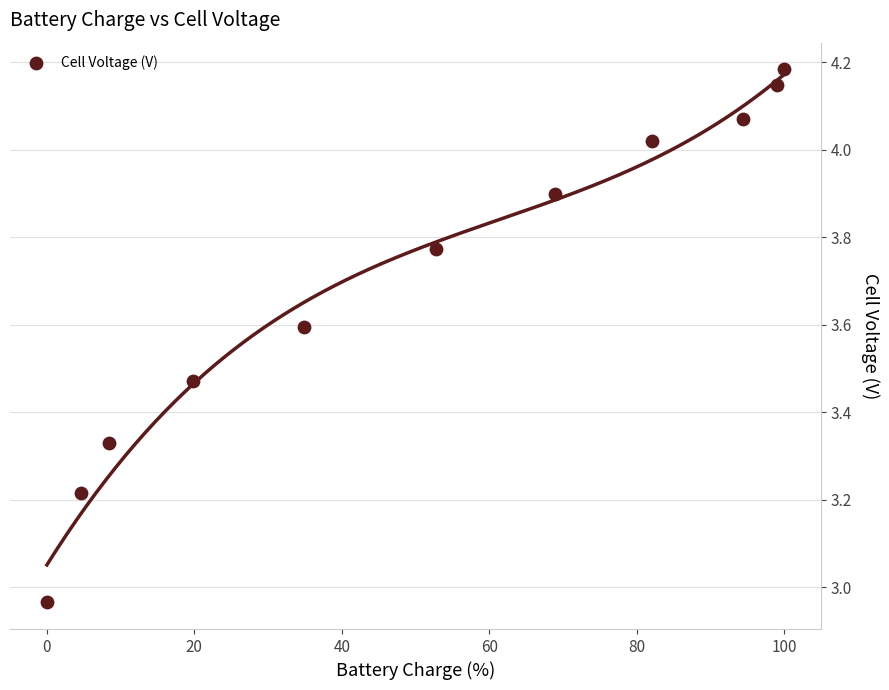

What is the average X value?

51.3